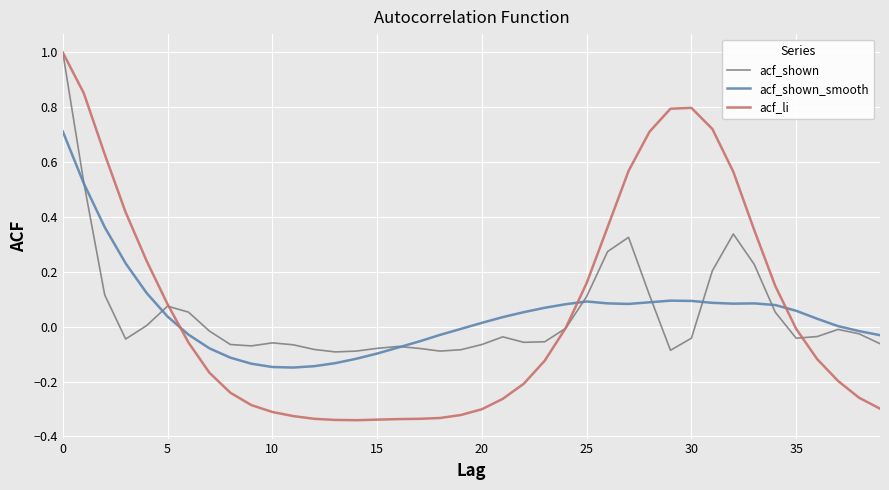

What is the maximum value for acf_shown?

1.0